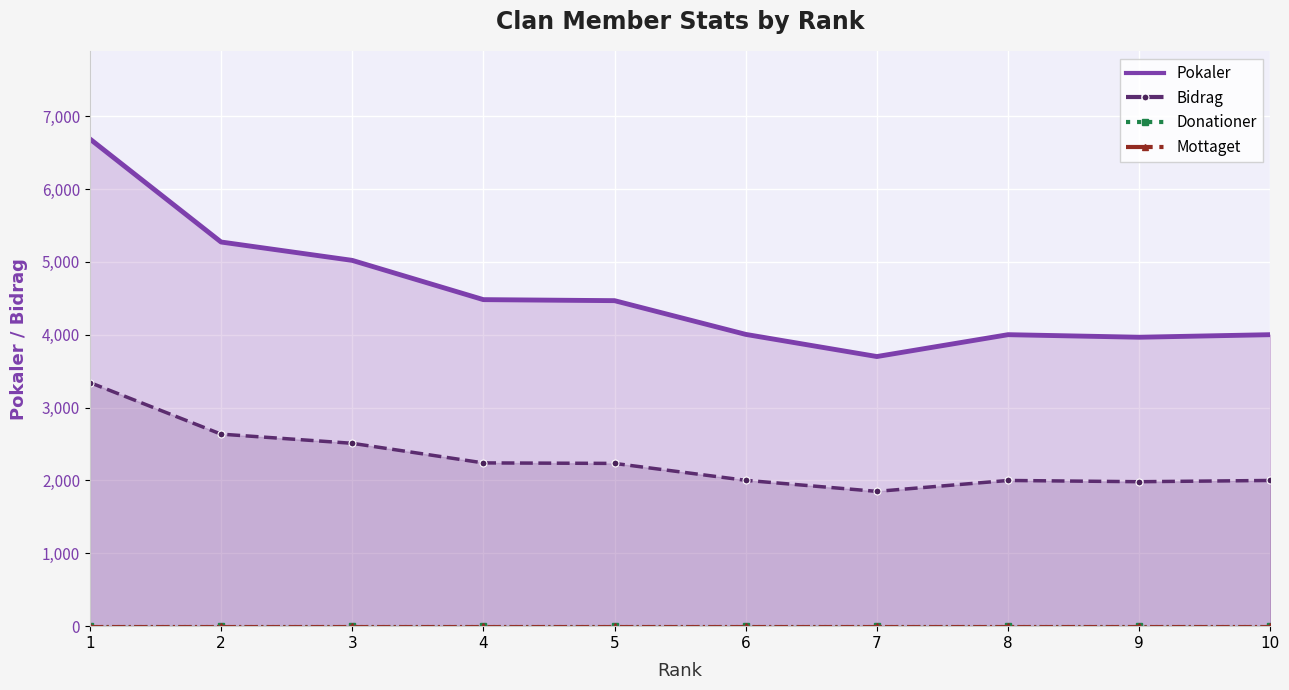

Which series has the largest total across all categories?

Pokaler